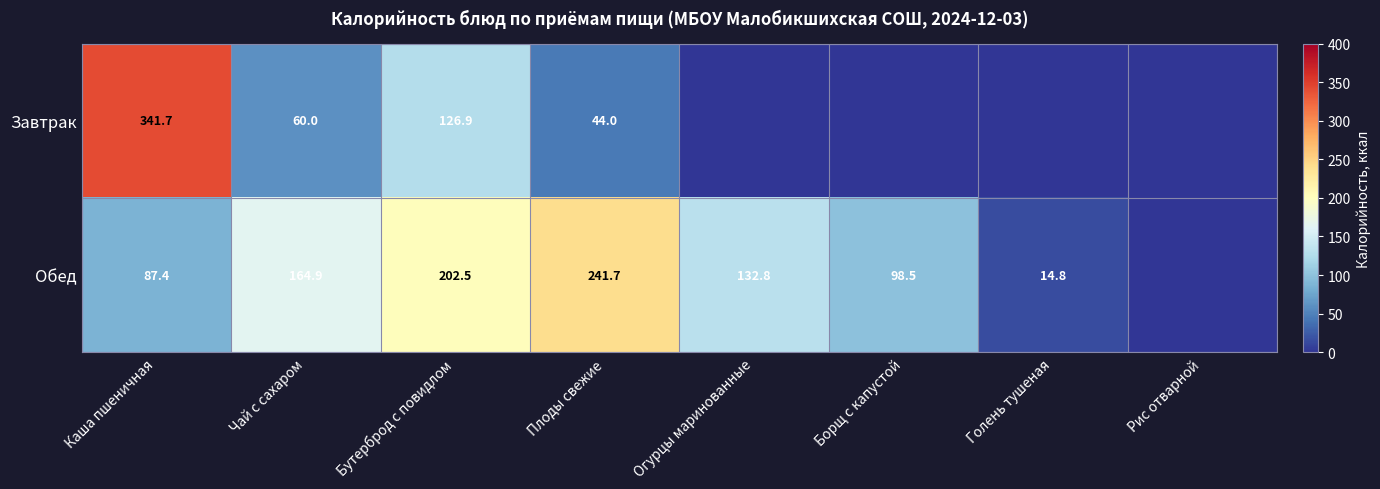

What is the total value across all series at Каша пшеничная?

429.1